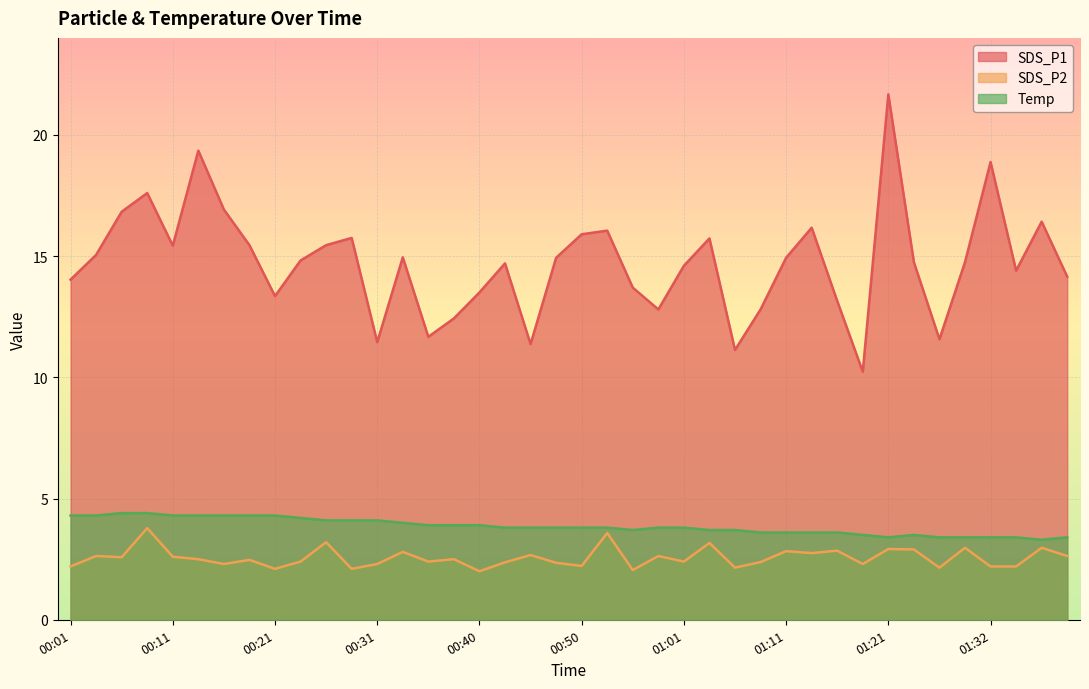

Where is the first local maximum for SDS_P2?

00:03